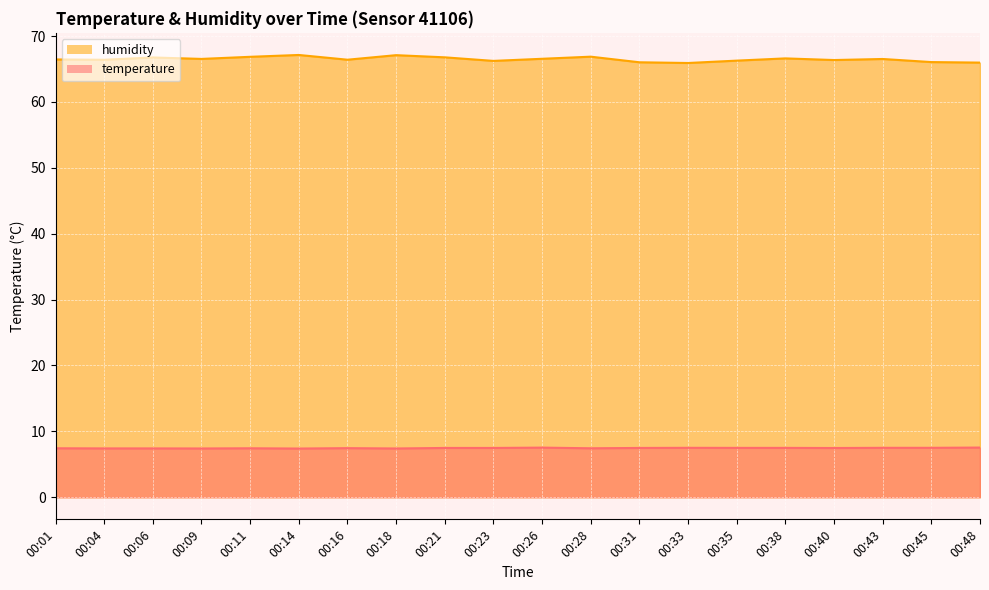

What is the spread (max minus min) of values at 00:33?

58.4